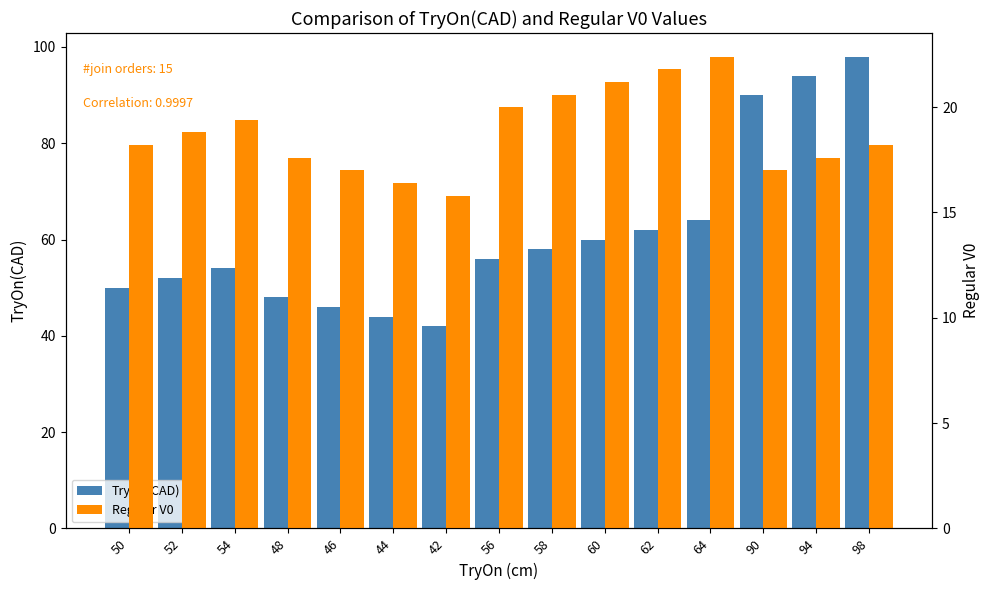

Which series has the largest total across all categories?

TryOn(CAD)